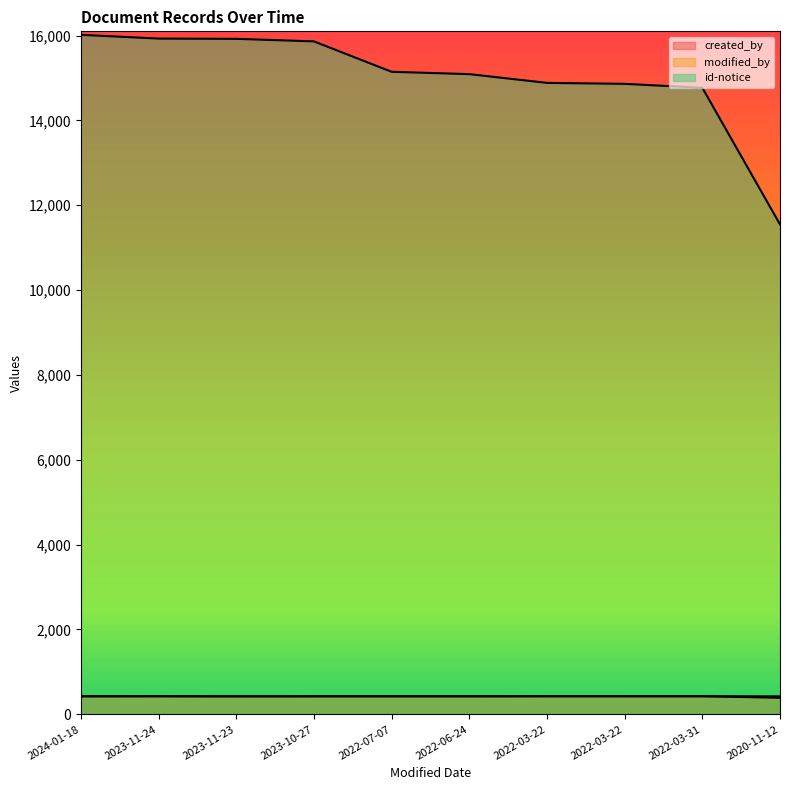

At how many categories does at least one series exceed 2580?

10